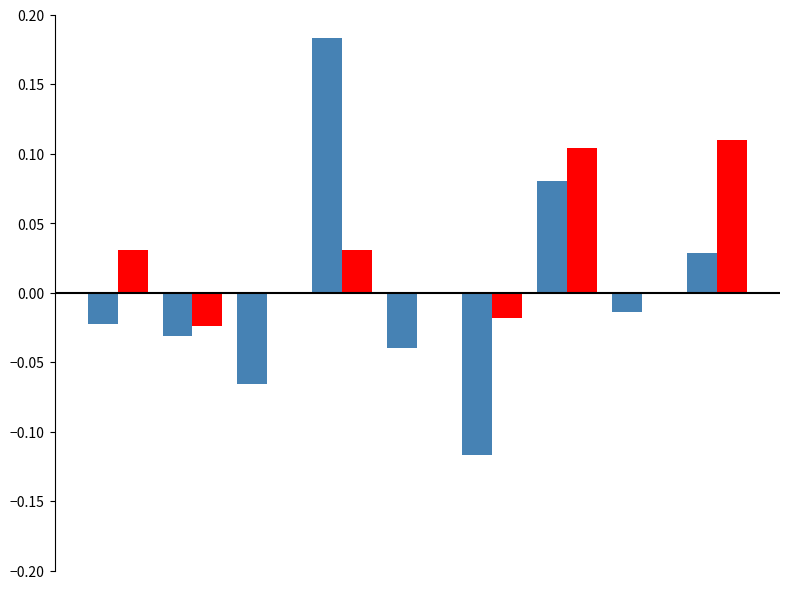

Count the number of categories in the chart.

9